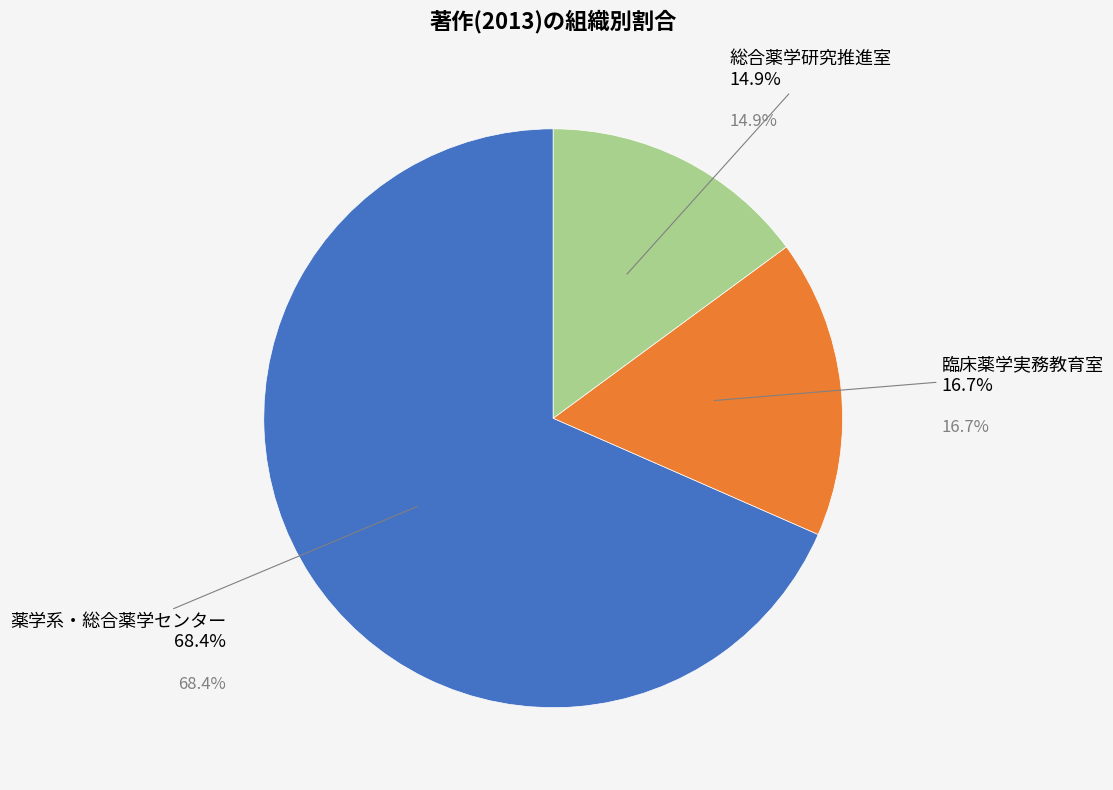

What is the ratio of the value at 臨床薬学実務教育室 to the value at 薬学系・総合薬学センター?

0.2